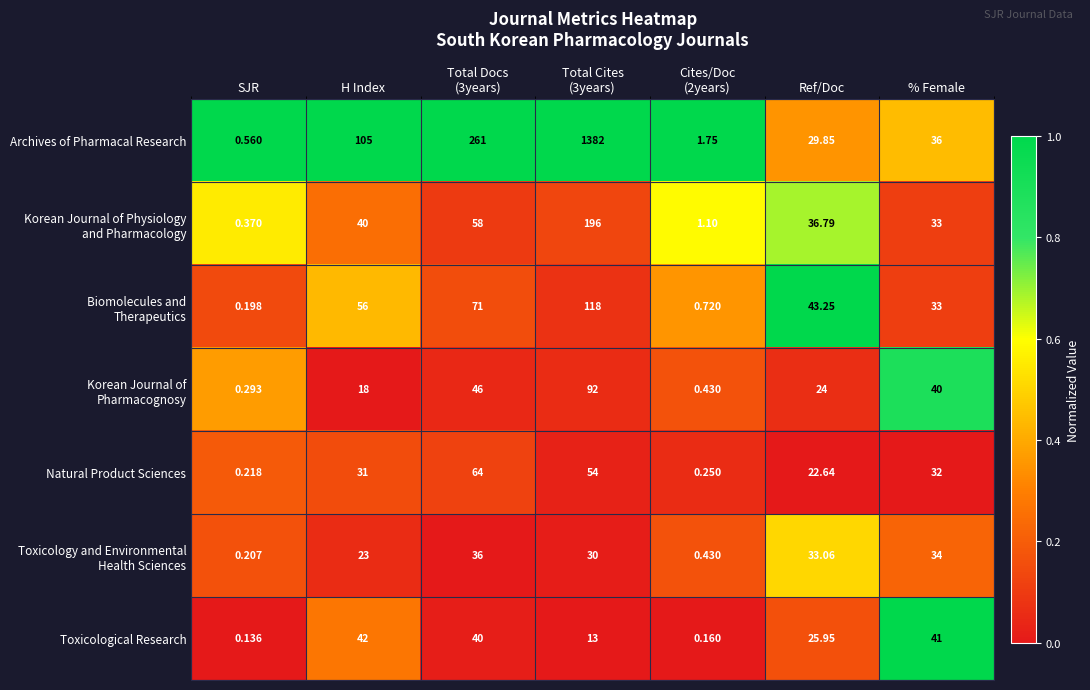

At which label is Toxicological Research closest to 21?

Ref/Doc